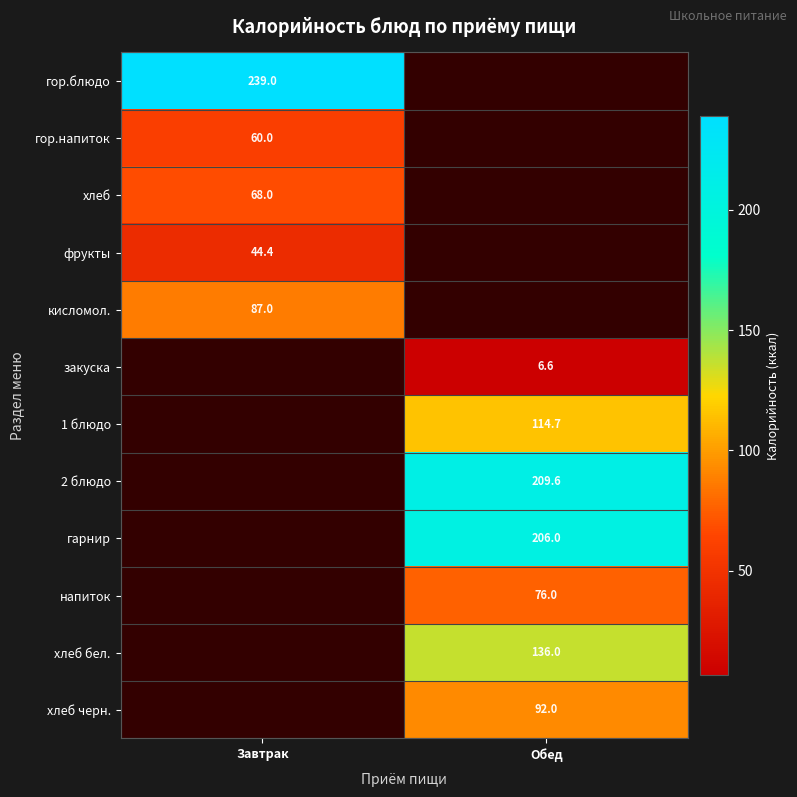

The value of гор.блюдо at Завтрак is 427.1. True or false?

False